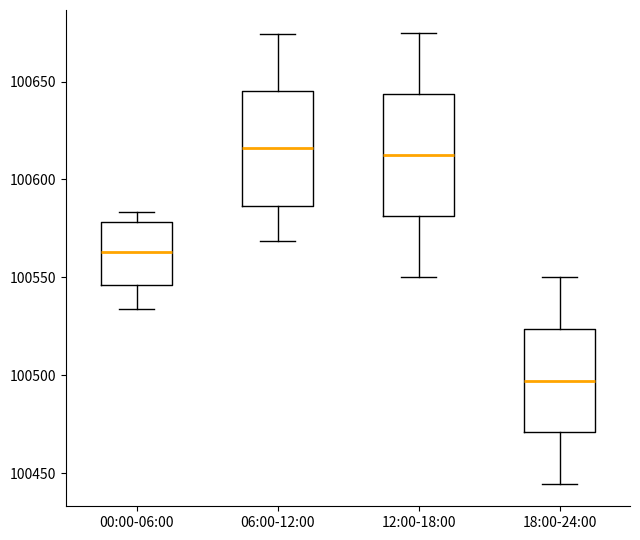

Where is the upper edge of the box for 06:00-12:00 on the y-axis? The values are not printed on the chart, so give them approximately, as read against the axis.

100645